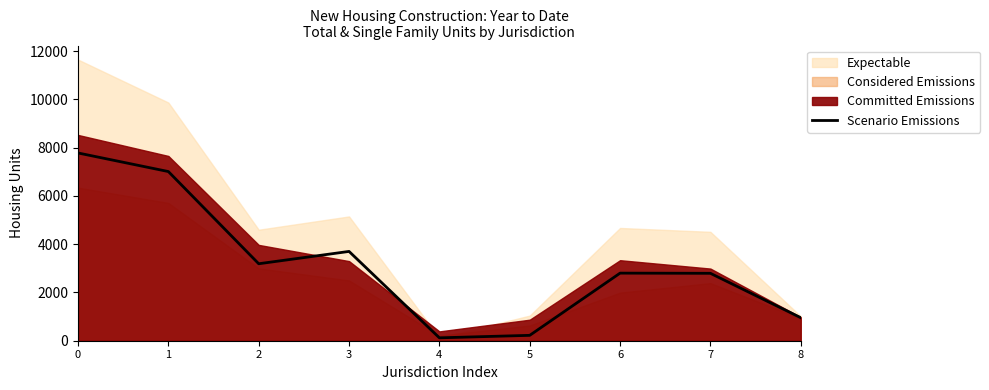

How many values exceed 2801?

4